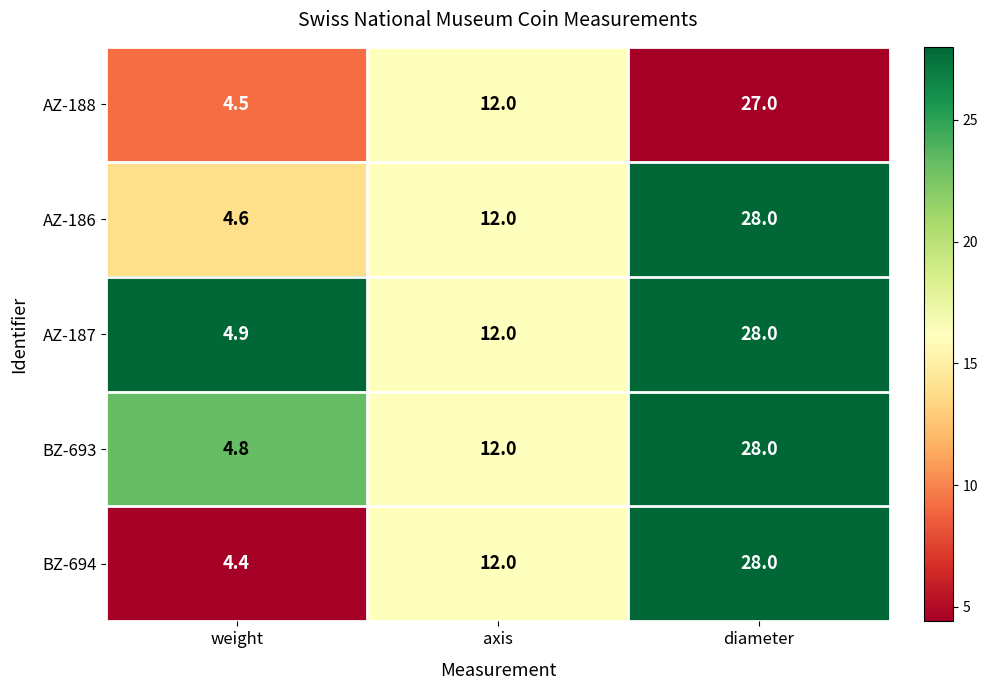

Reading left to right, extract all data points from this chart.

AZ-188: 4.5	12.0	27.0
AZ-186: 4.6	12.0	28.0
AZ-187: 4.9	12.0	28.0
BZ-693: 4.8	12.0	28.0
BZ-694: 4.4	12.0	28.0